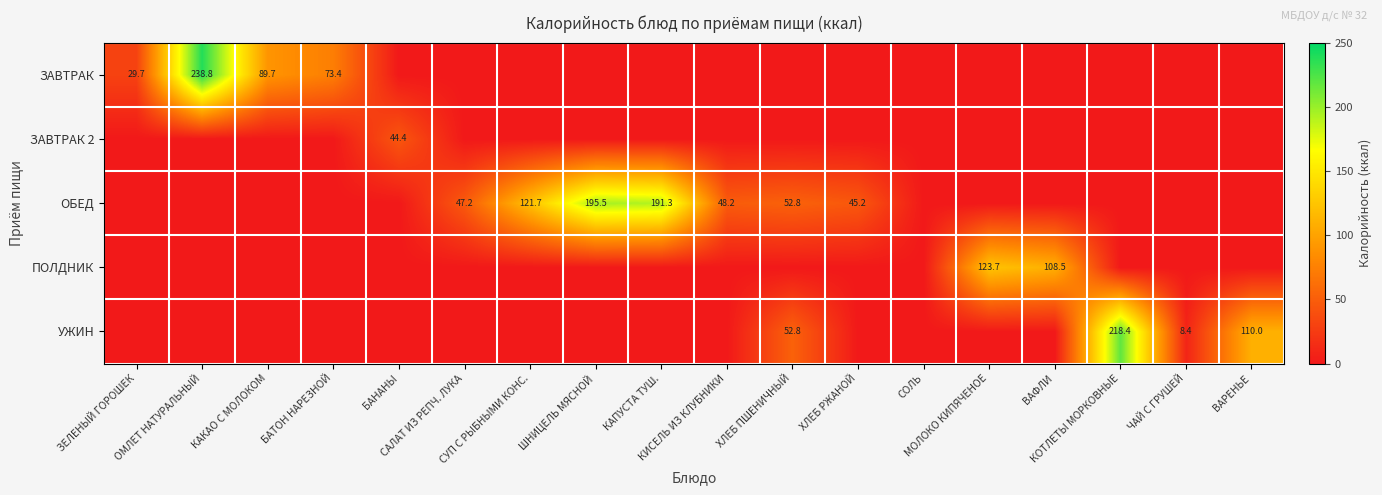

What is the average value of the ЗАВТРАК 2 series?

2.5